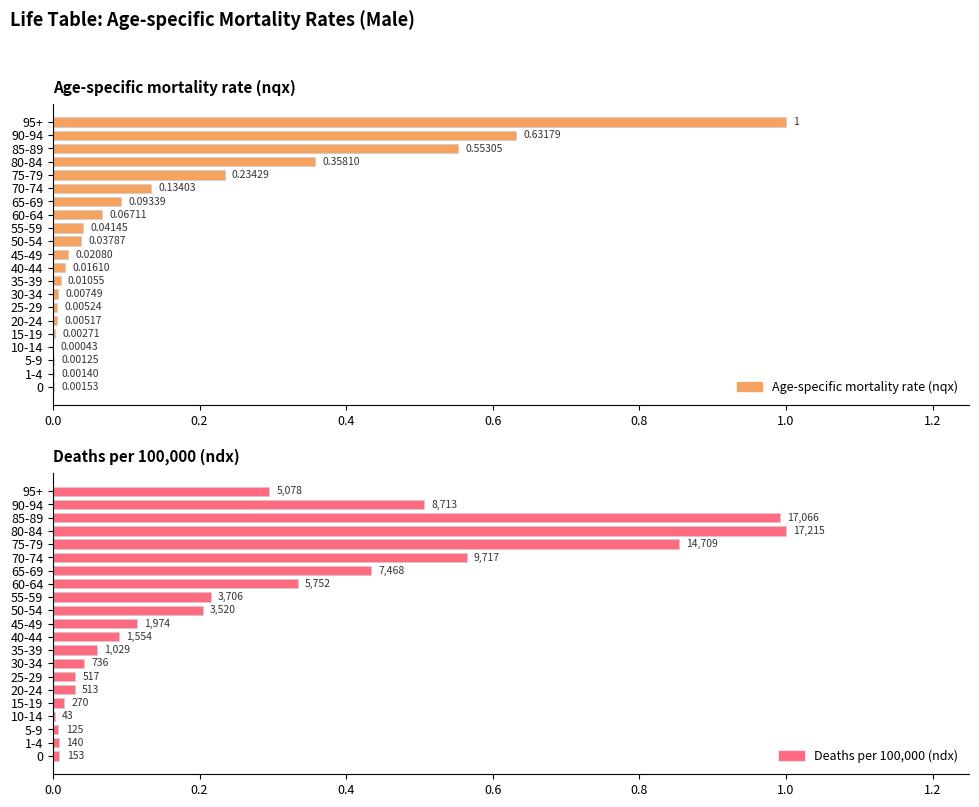

How many series are shown in this chart?

2